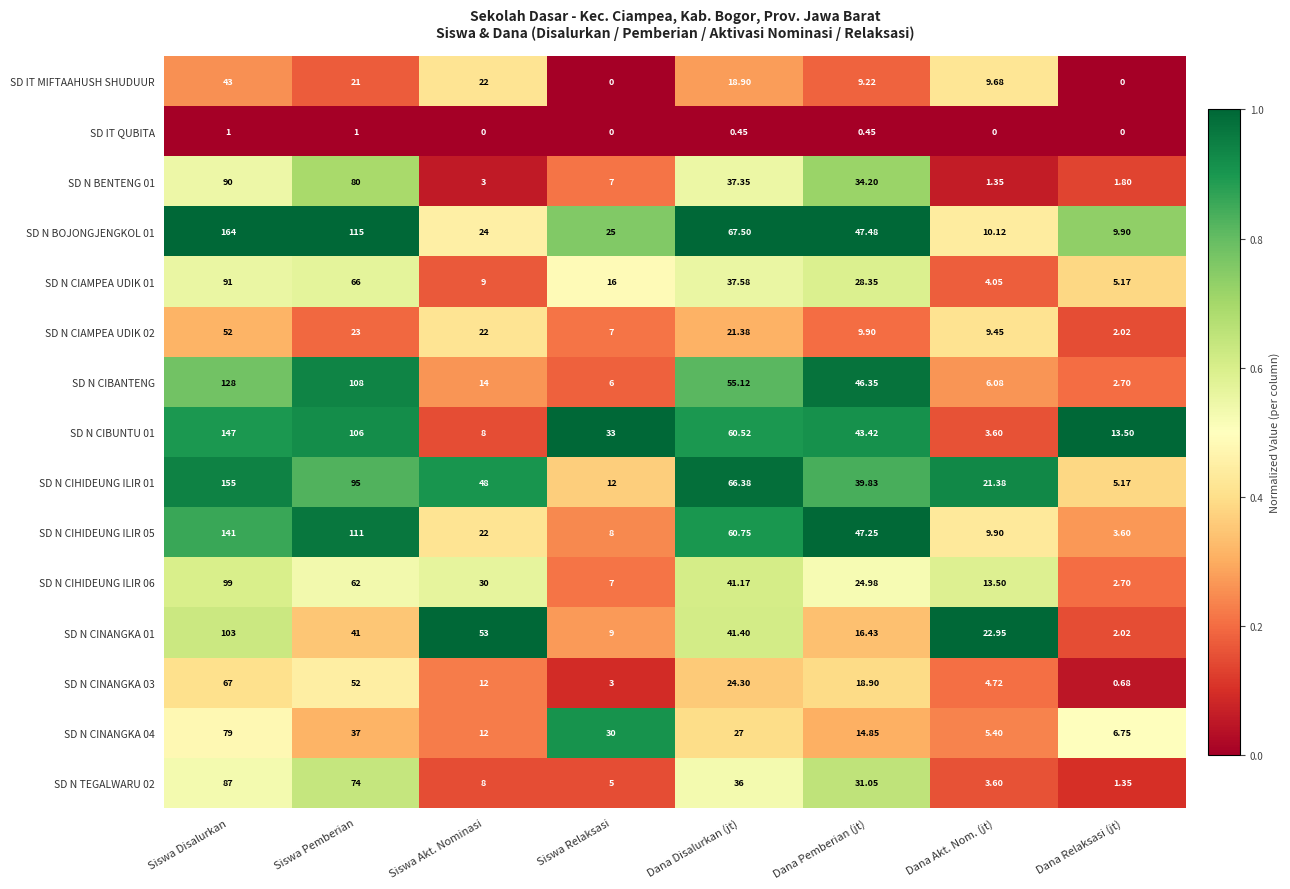

What is the total value across all series at Dana Disalurkan (jt)?

595.8